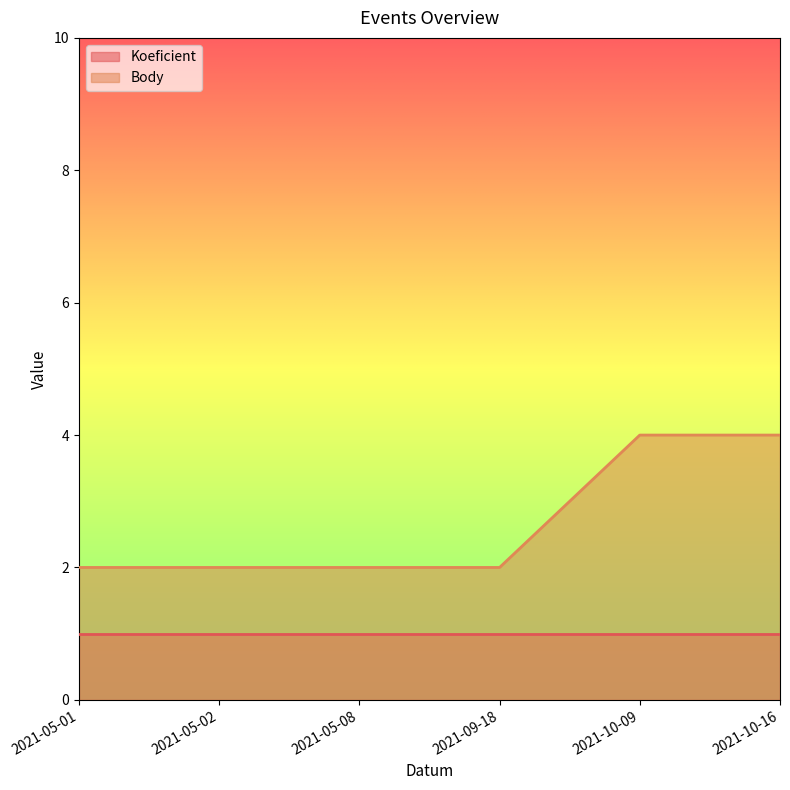

Count the number of data series in this chart.

2